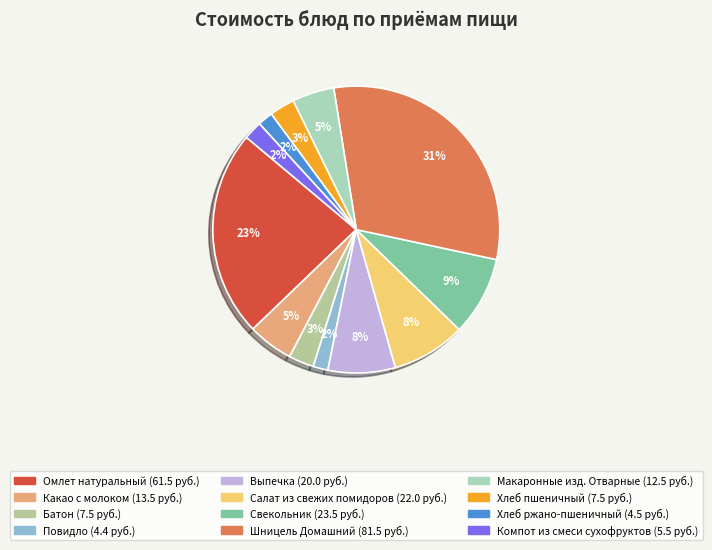

Combined, what portion of the pie is Макаронные изд. Отварные and Повидло?

6.4%